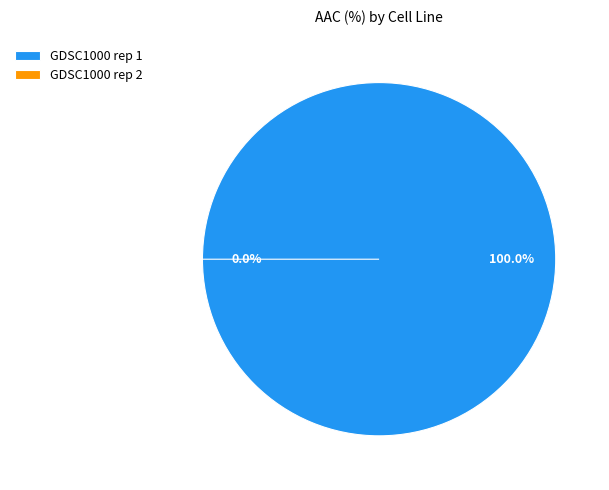

Rank the categories by value from lowest to highest.

GDSC1000 rep 2, GDSC1000 rep 1